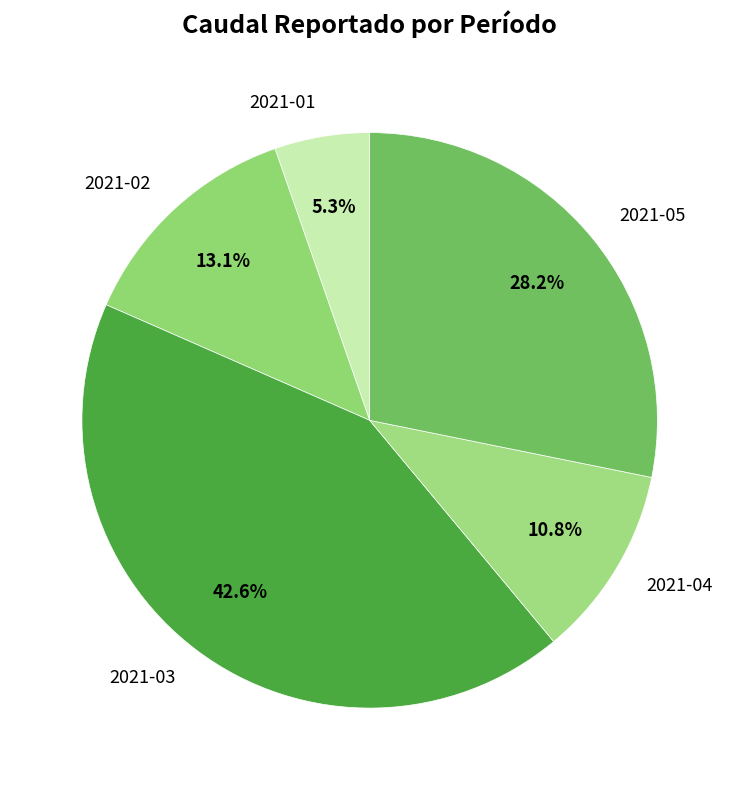

Count the number of slices in the pie.

5